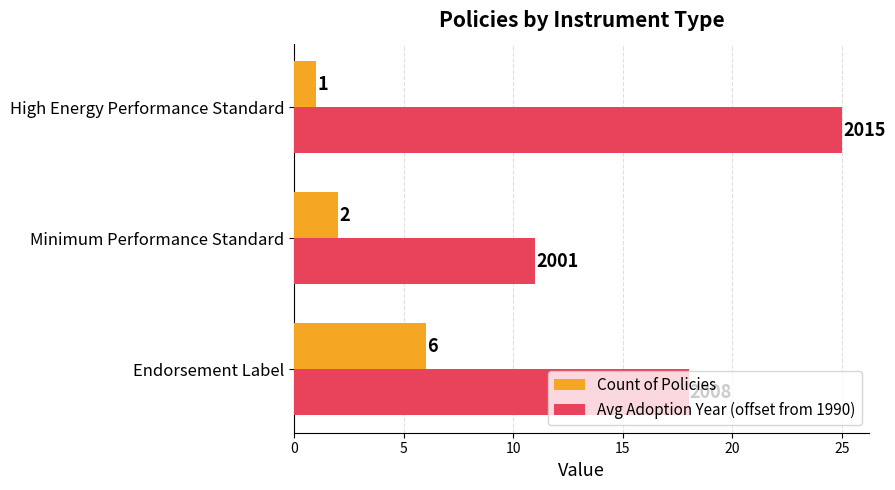

Where is Count of Policies nearest to the value 3?

Minimum Performance Standard